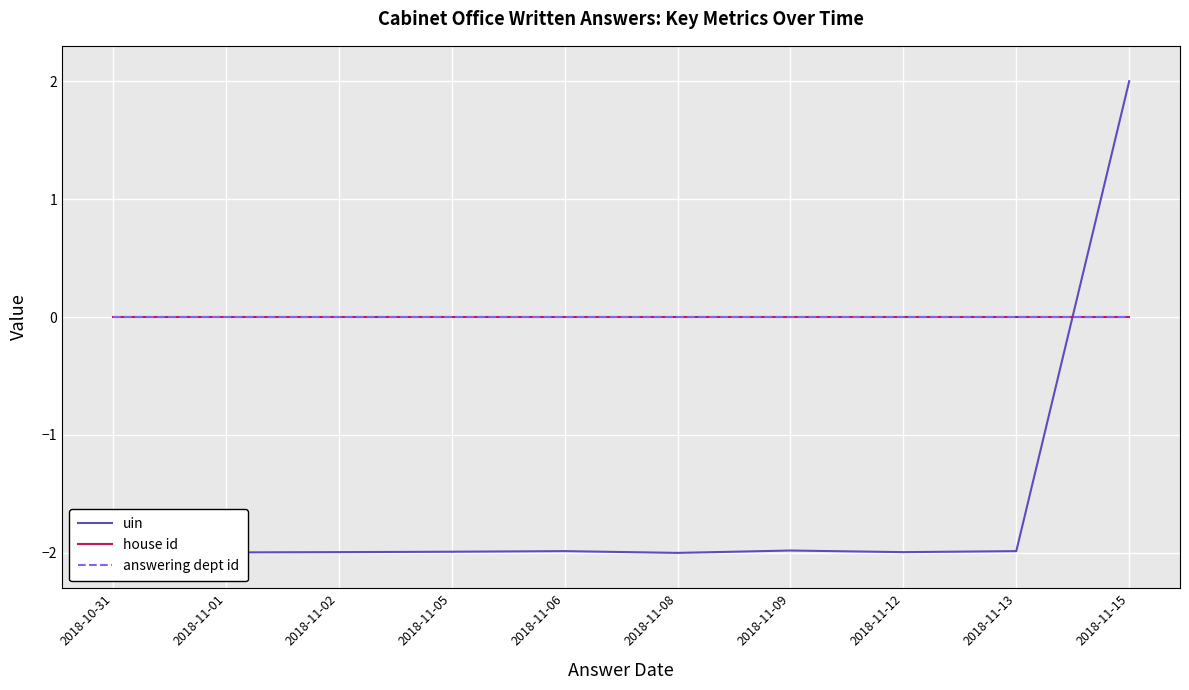

Is it true that uin equals -2.0 at 2018-11-12?

True